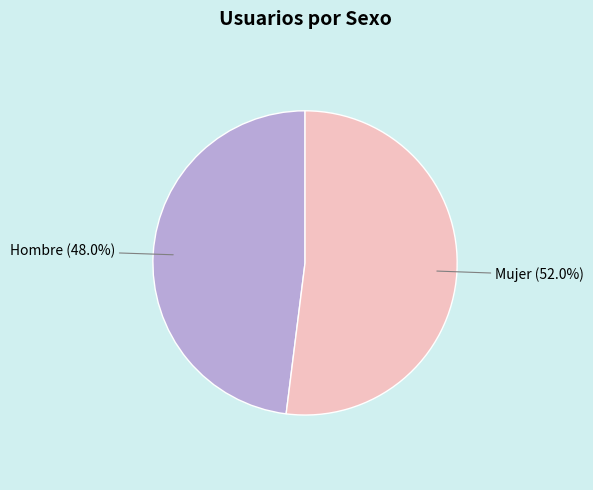

What is the smallest slice in the pie chart?

Hombre